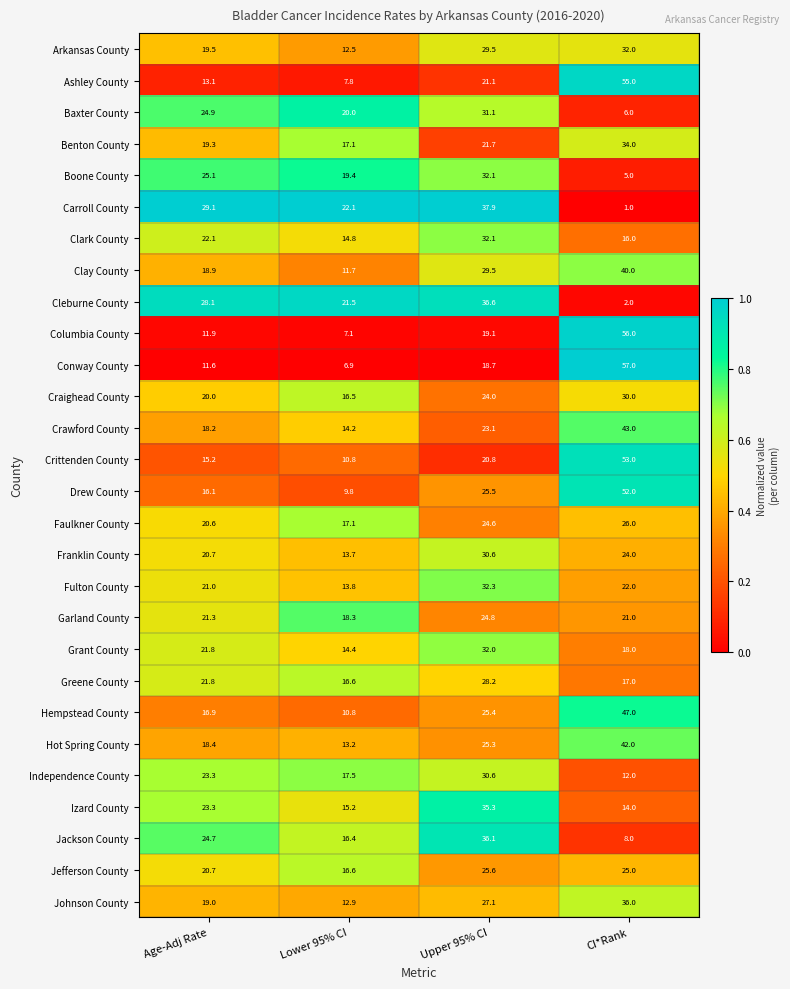

What is the spread (max minus min) of values at CI*Rank?

56.0